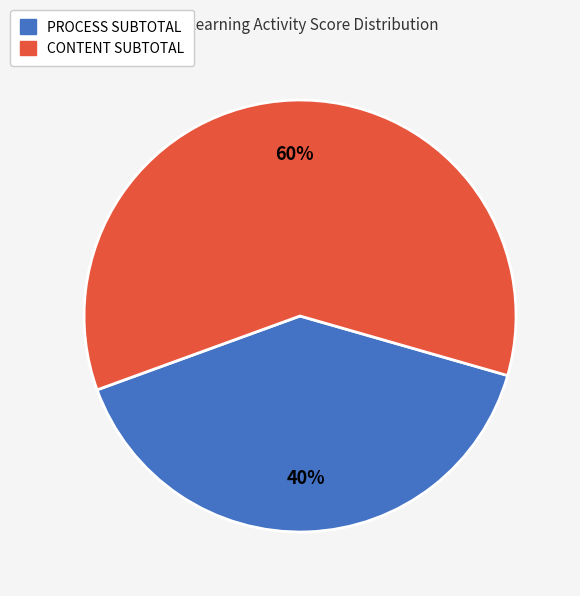

What is the ratio of the value at PROCESS SUBTOTAL to the value at CONTENT SUBTOTAL?

0.7